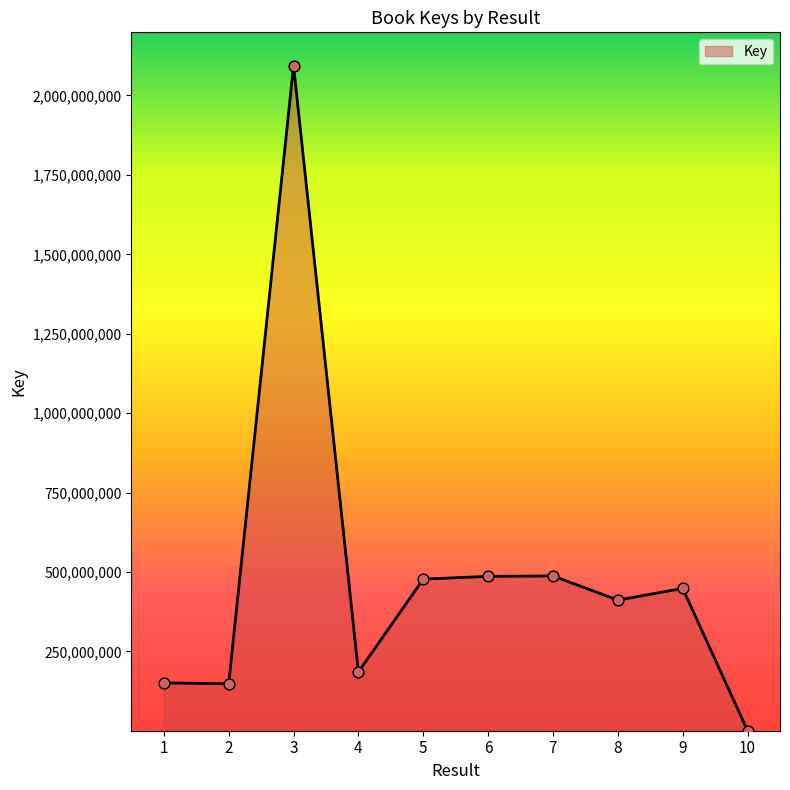

What is the change in value from 2 to 7?

+339410382